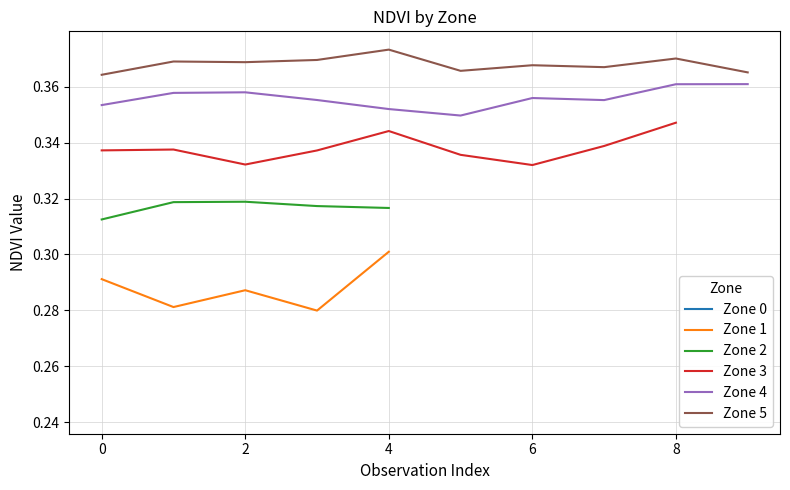

What is the average value of the Zone 3 series?

0.3